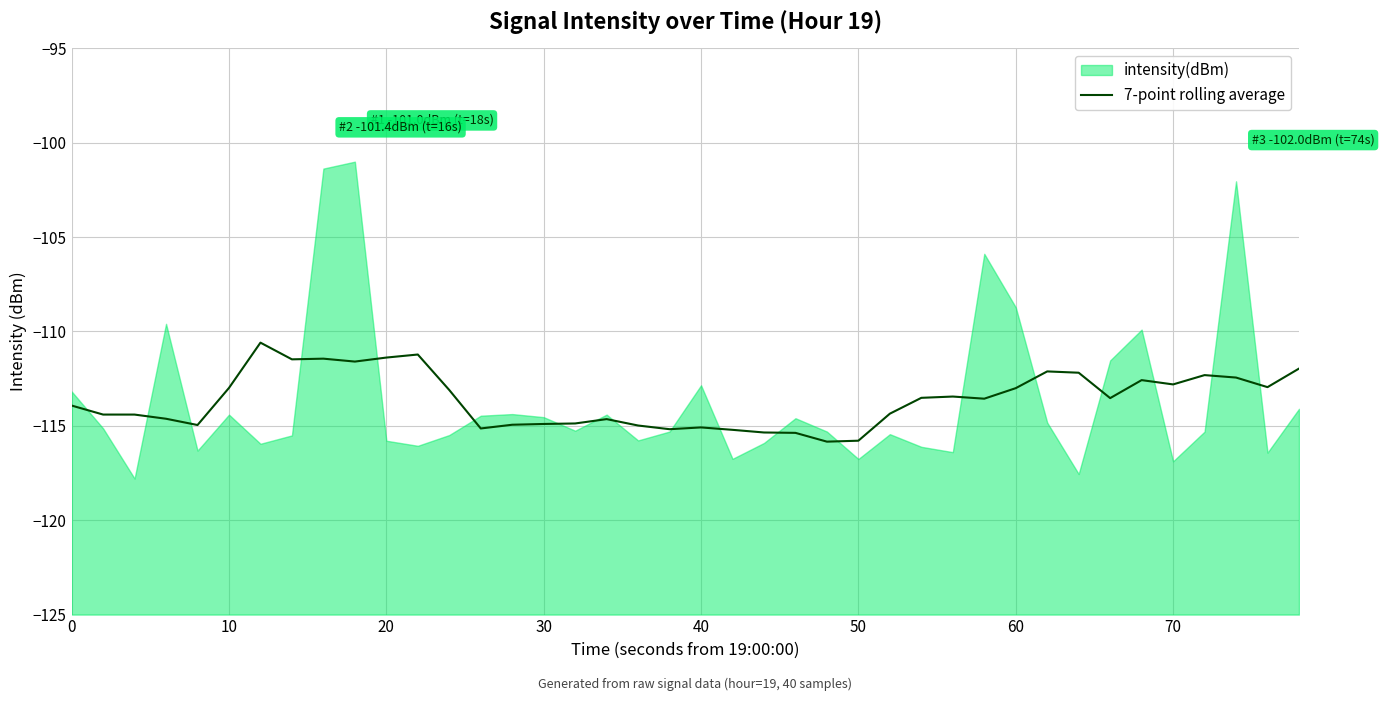

What is the minimum value for 7-point rolling average?

-115.8